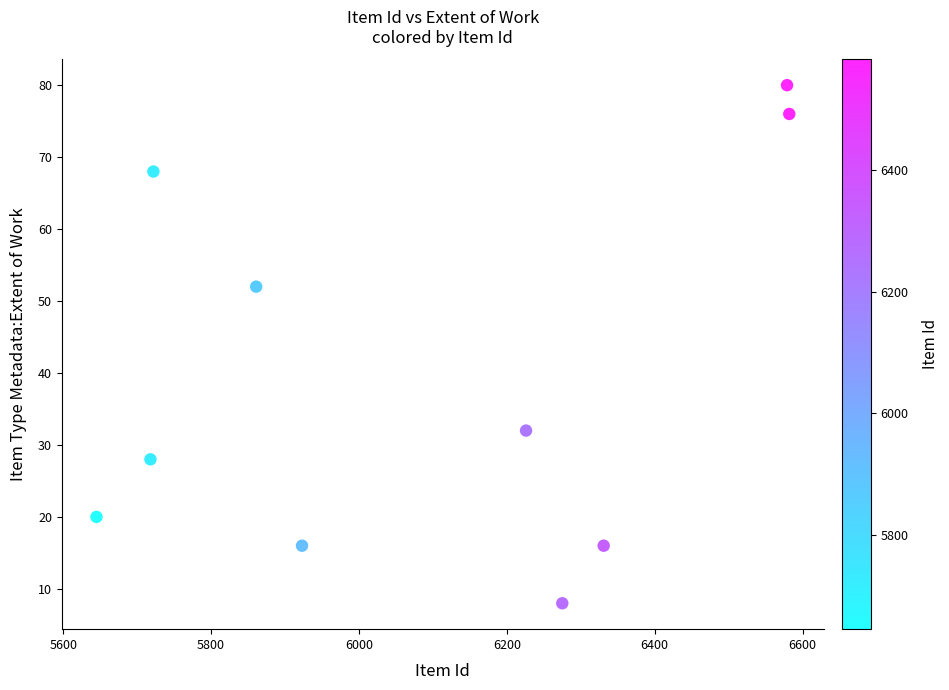

What is the range of Y values (max minus min)?

72